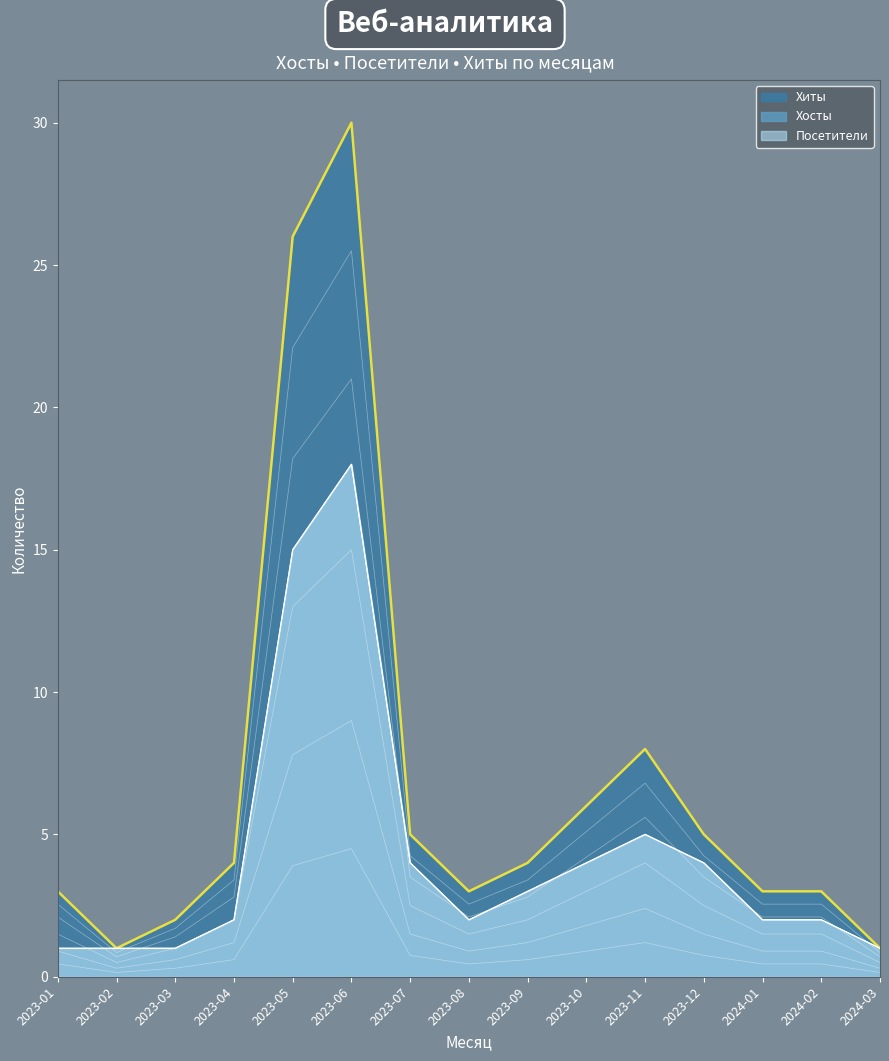

At which label does Хиты reach its minimum?

2023-02